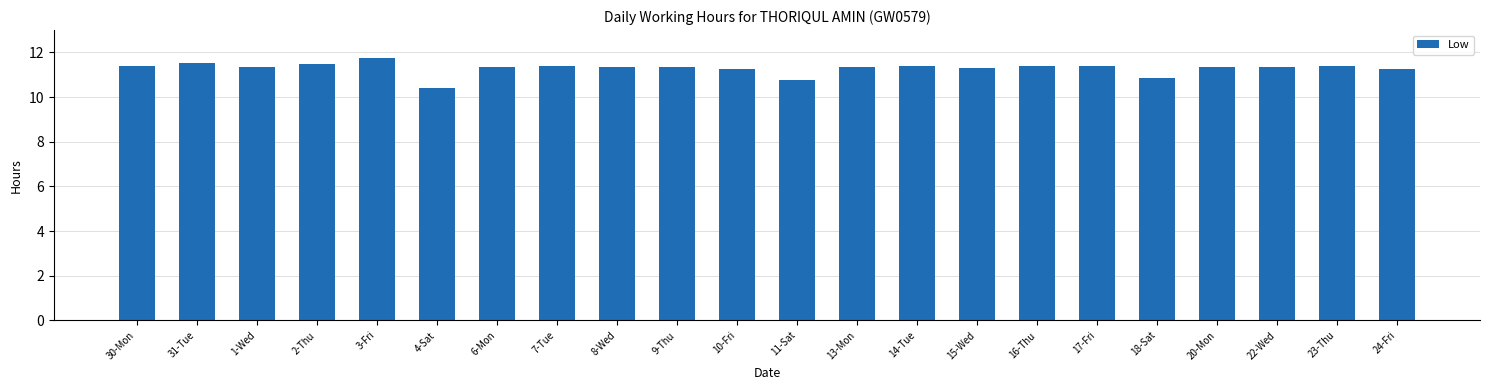

What is the difference between the second highest and minimum values?

1.1